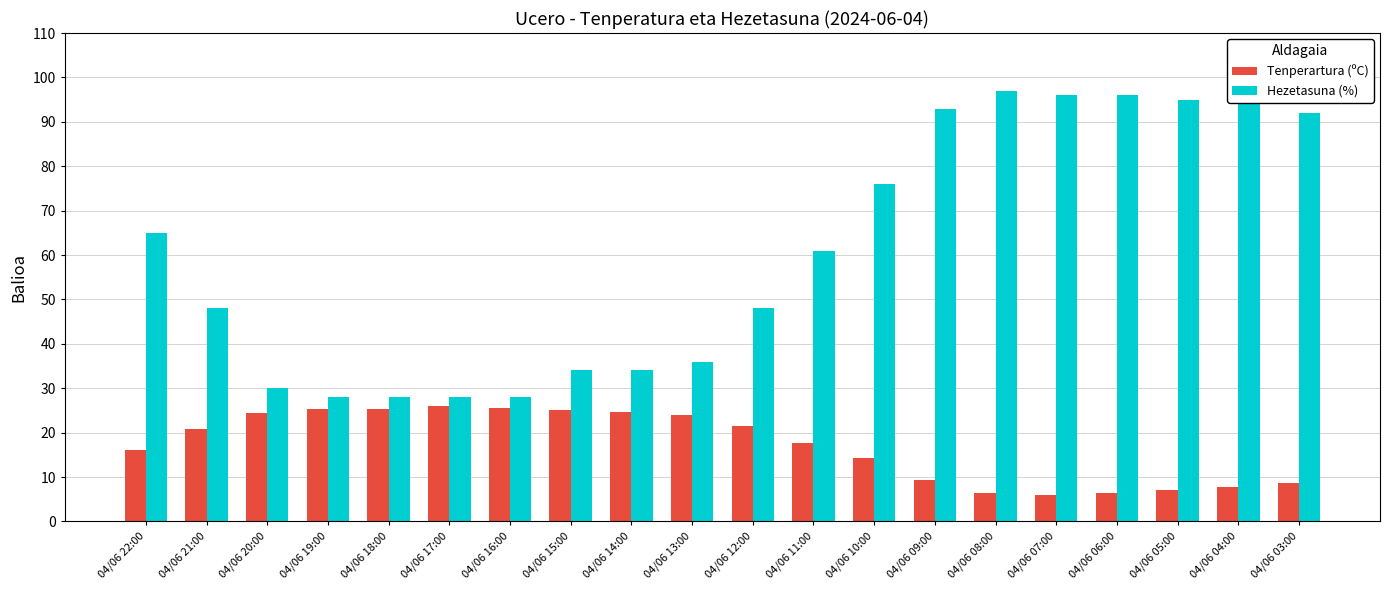

Which category has the highest value across all series?

04/06 08:00